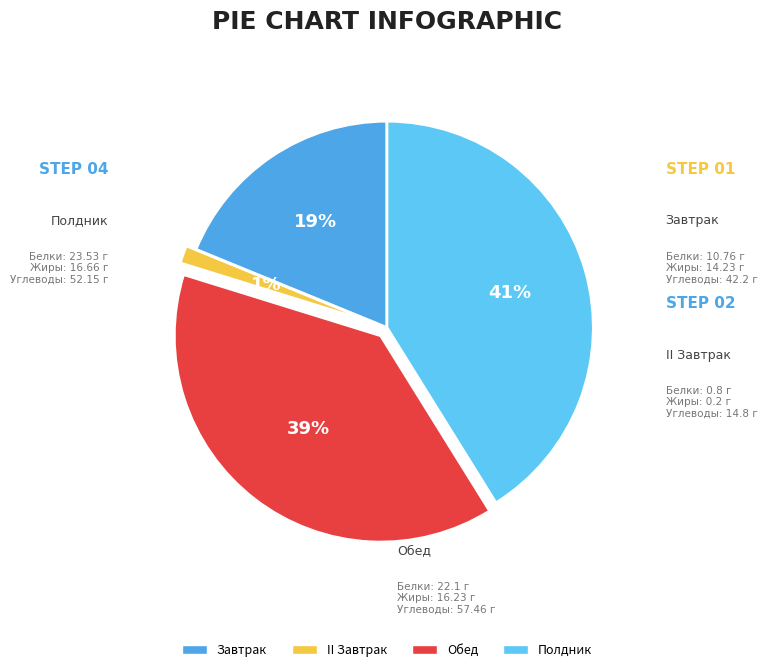

To the nearest percent, what is the combined percentage of II Завтрак and Завтрак?

20%